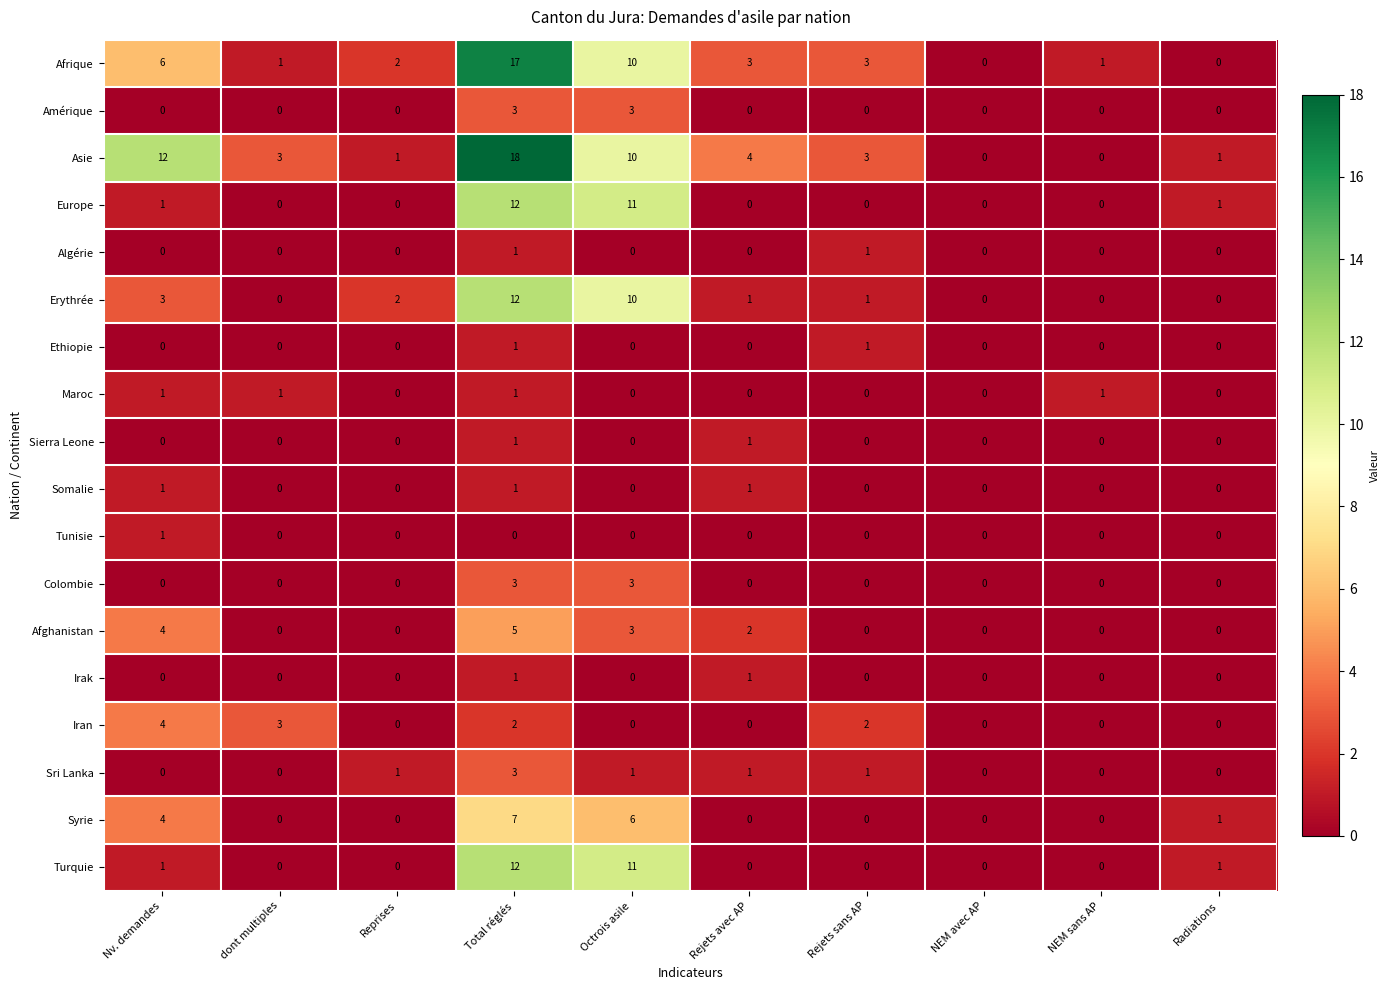

Count the Sierra Leone values in the range 0 to 1.

10